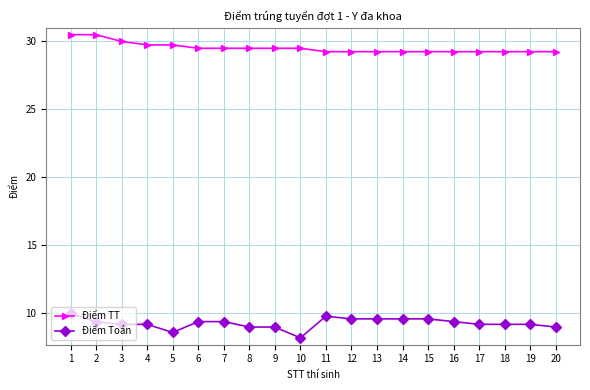

What is the smallest value displayed?

8.2